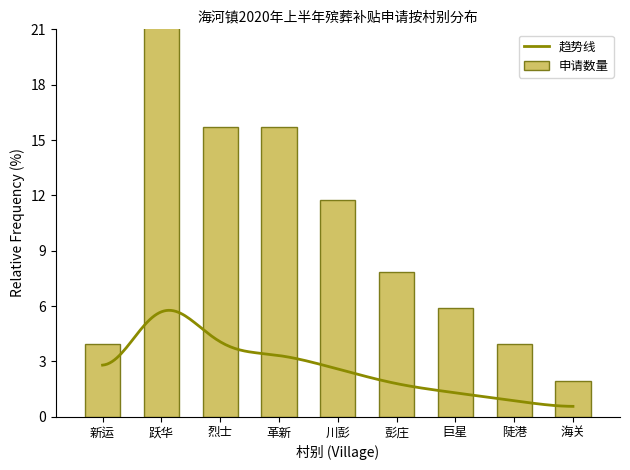

What is the ratio of the value at 海关 to the value at 川彭?

0.2